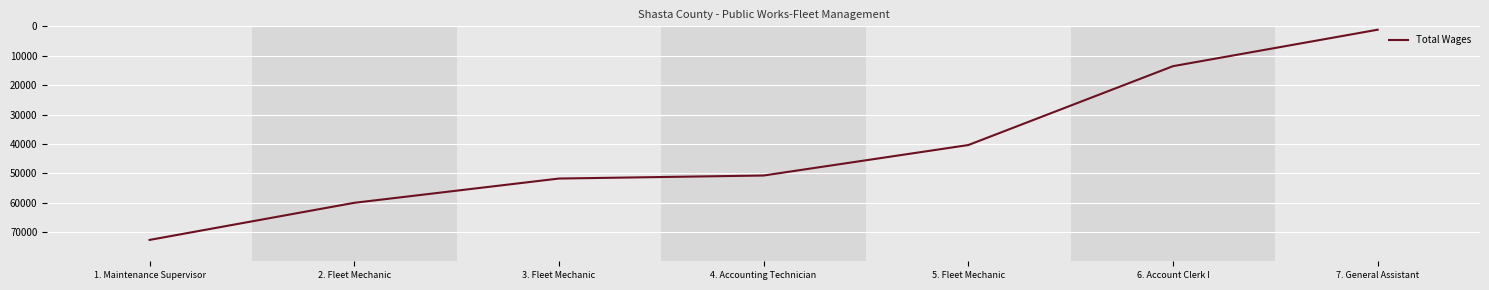

Is it true that the value at 6. Account Clerk I is 13548?

True